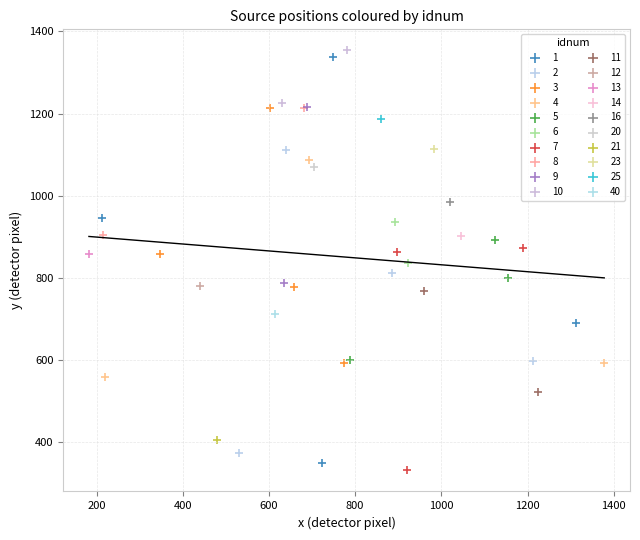

What are all the series names shown in the legend?

1, 2, 3, 4, 5, 6, 7, 8, 9, 10, 11, 12, 13, 14, 16, 20, 21, 23, 25, 40